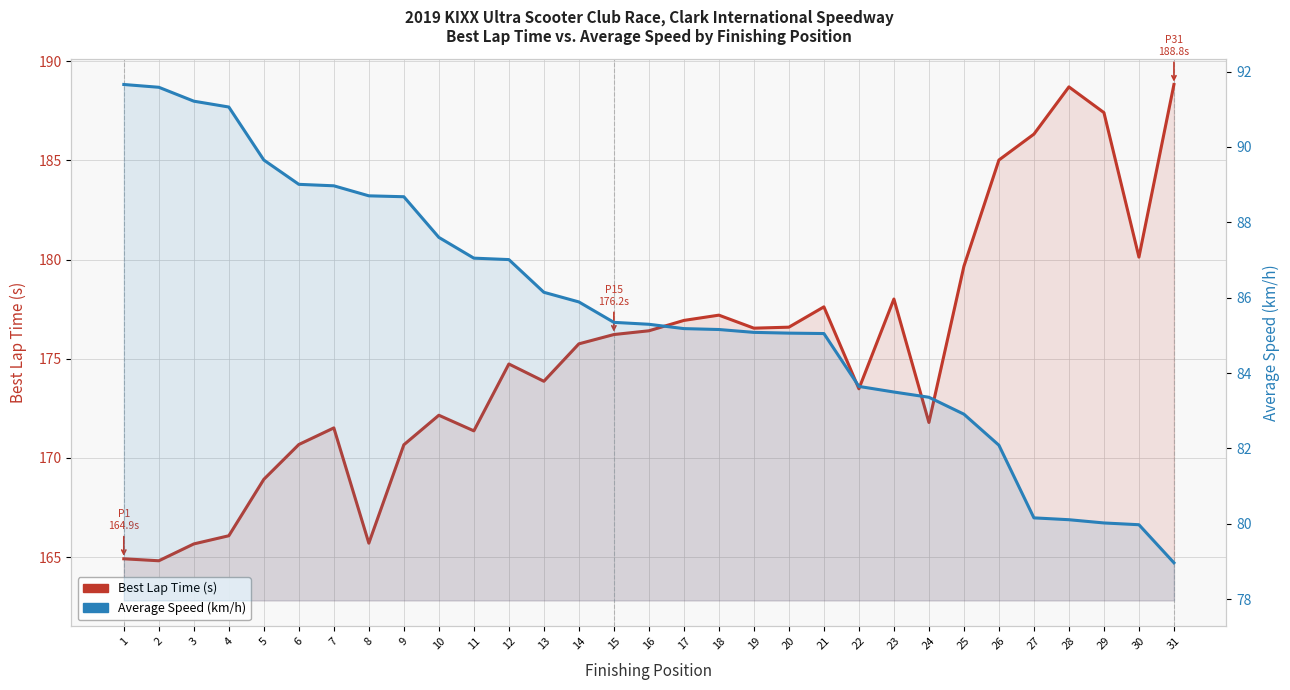

The value of Best Lap Time (s) at 6 is 292.1. True or false?

False